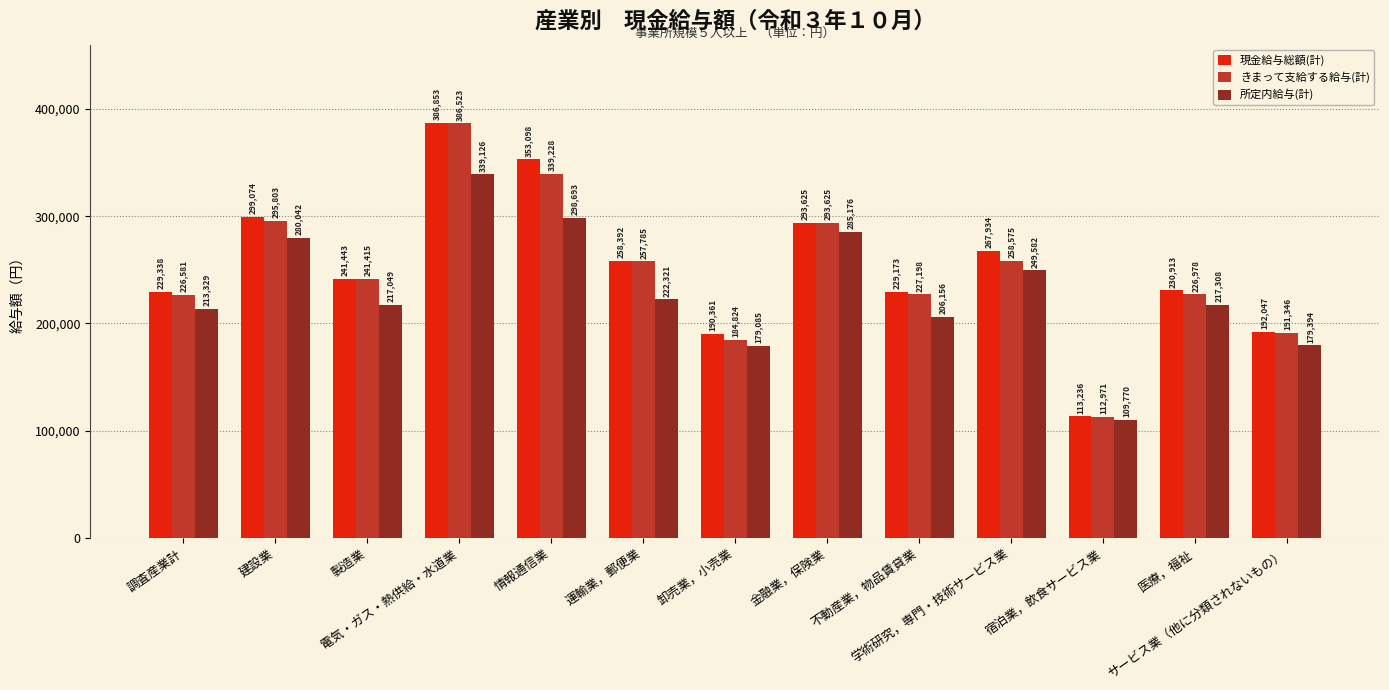

True or false: きまって支給する給与(計) has a value of 293625 at 金融業，保険業.

True